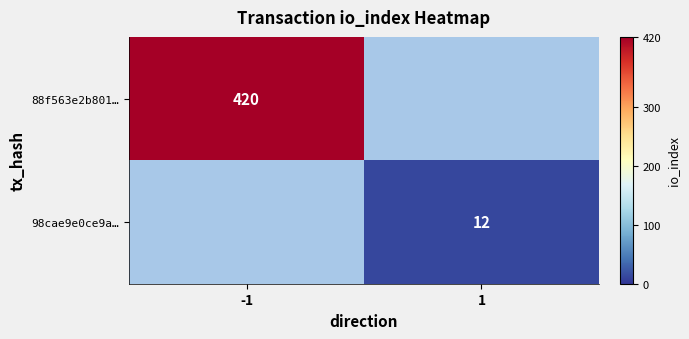

How many categories are shown in the chart?

2